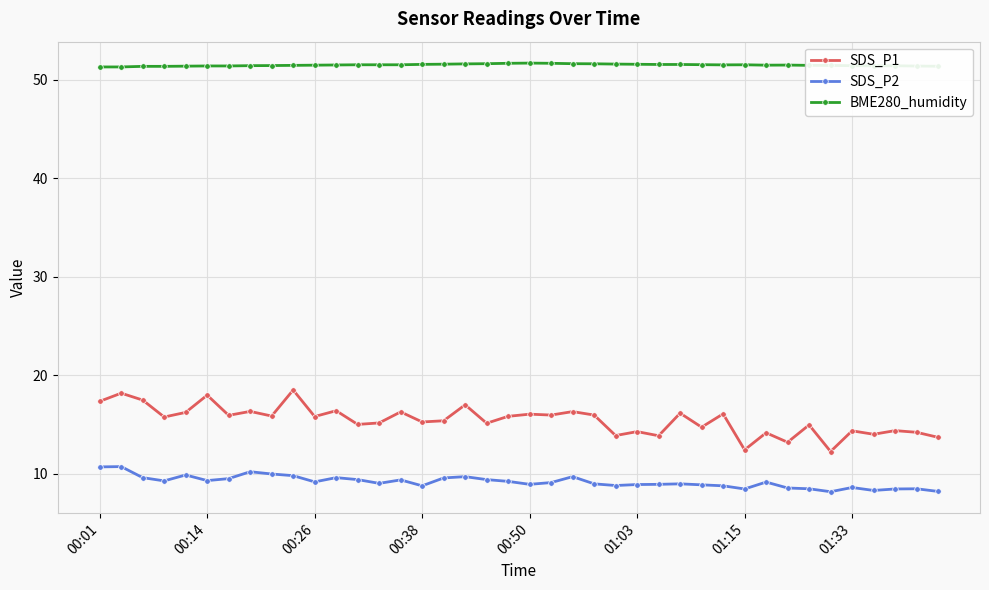

True or false: SDS_P1 and SDS_P2 cross at least once.

False